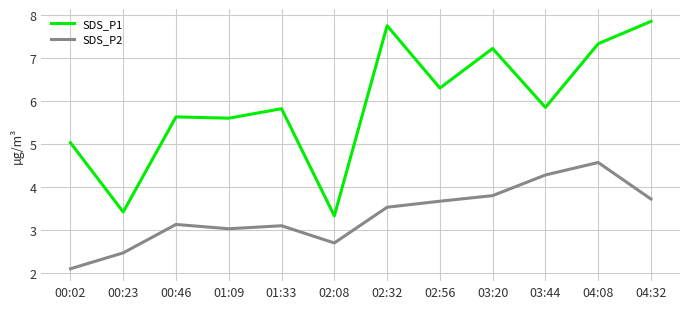

What is the difference between the SDS_P2 values at 02:56 and 01:09?

0.6